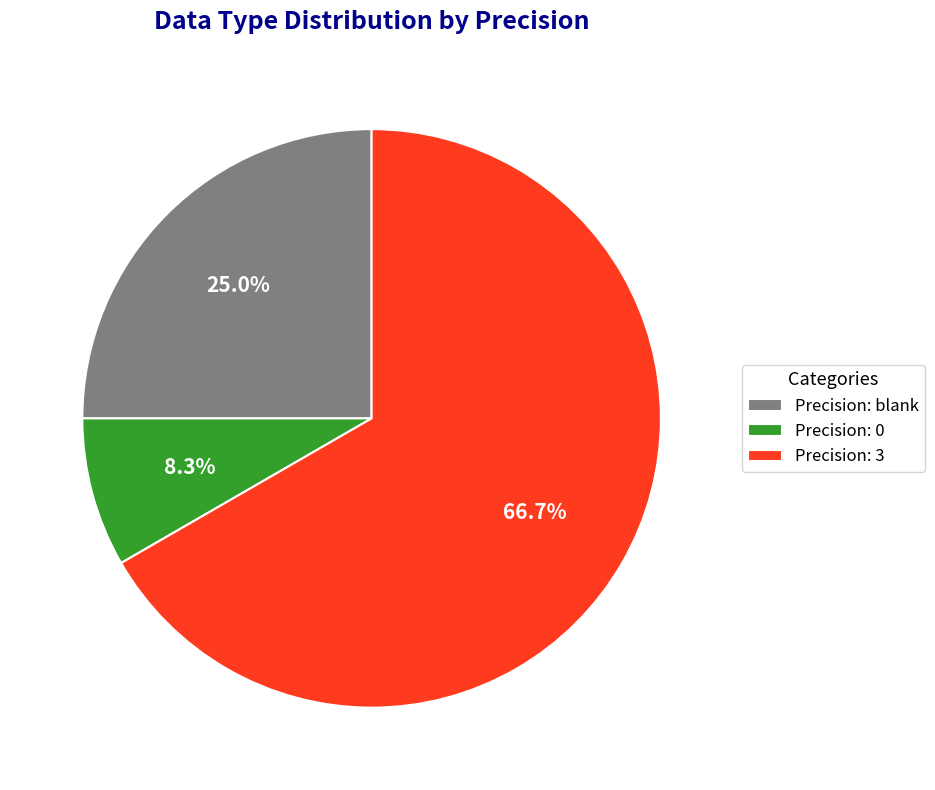

Which category has the smallest portion of the pie?

Precision: 0